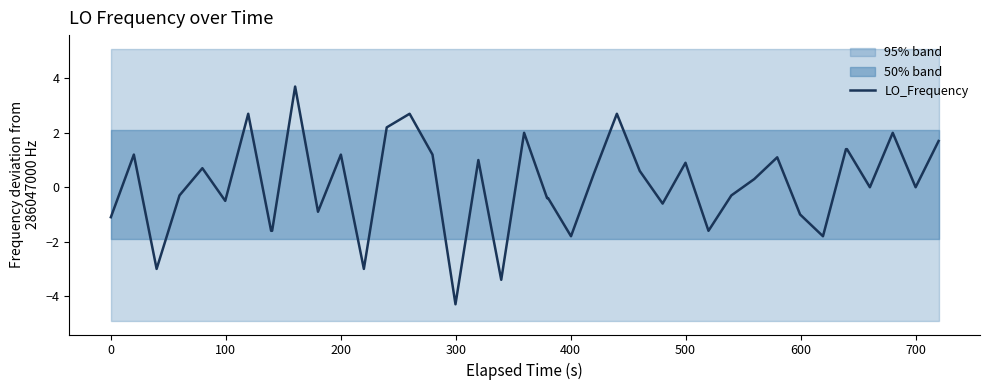

What is the minimum value for LO_Frequency?

-4.3